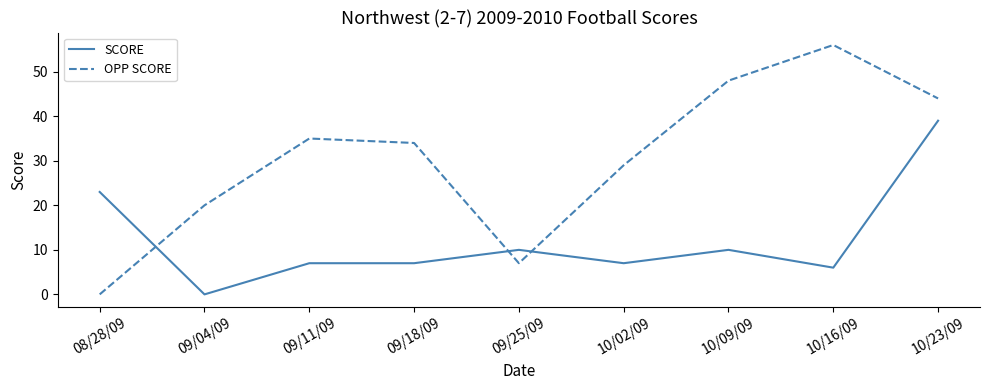

Rank the series at 10/09/09 from highest to lowest value.

OPP SCORE, SCORE